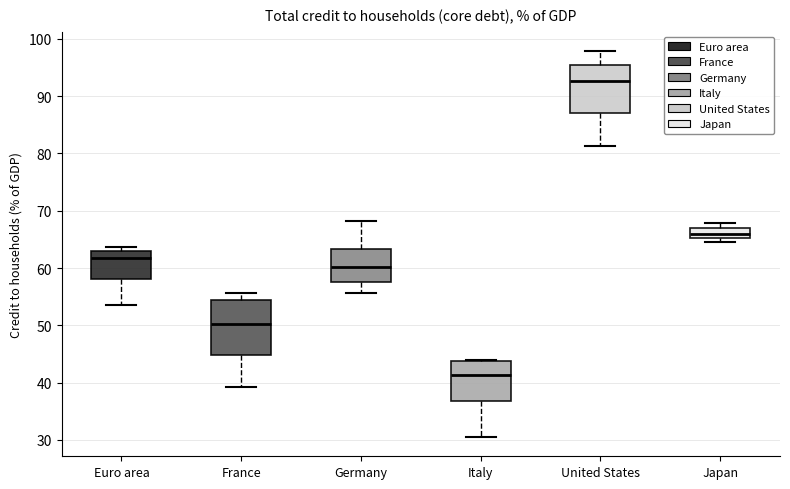

Where is the lower edge of the box for Germany on the y-axis? The values are not printed on the chart, so give them approximately, as read against the axis.

58